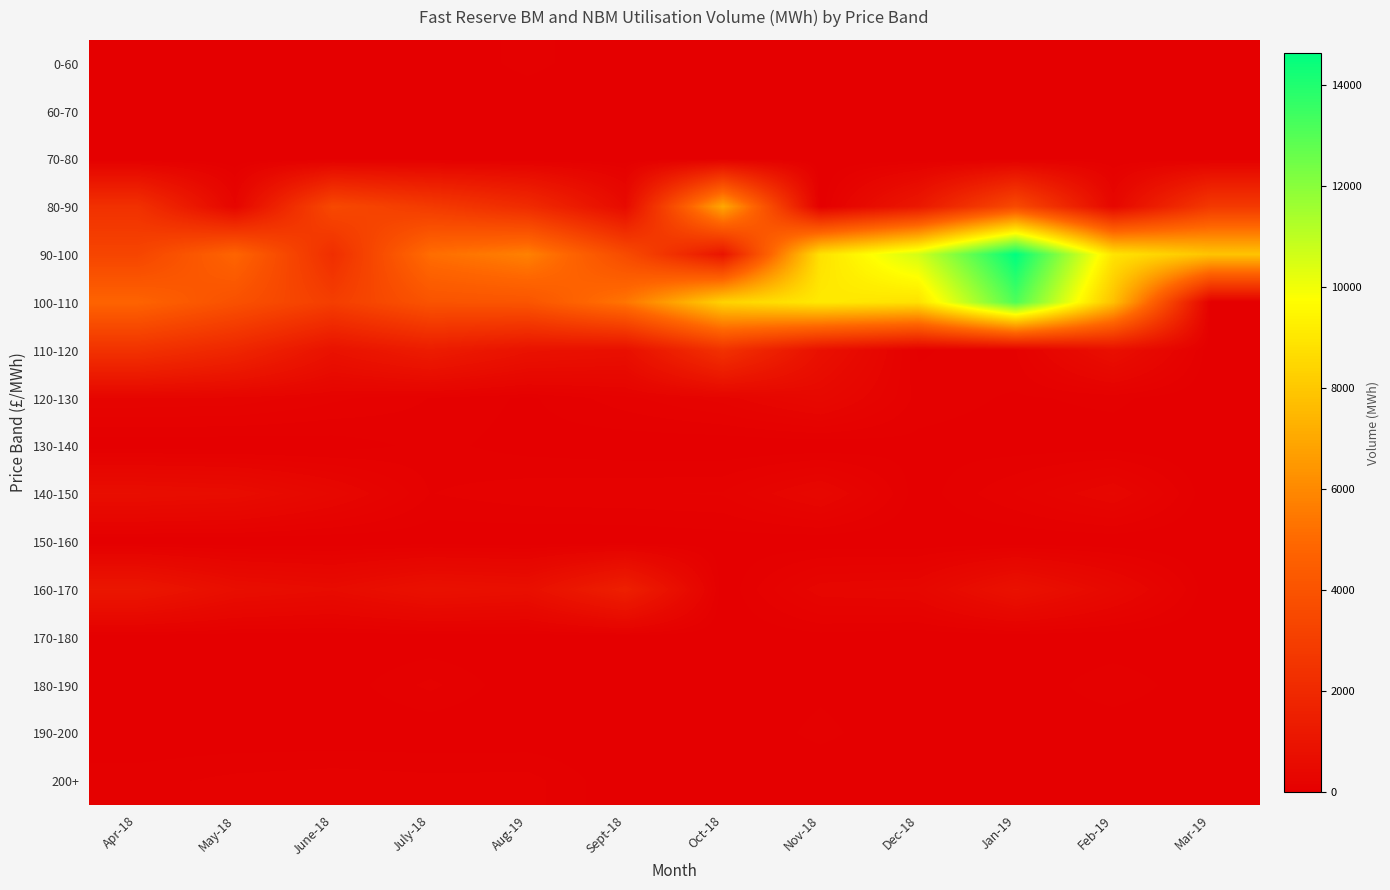

At how many categories does at least one series exceed 9928?

2